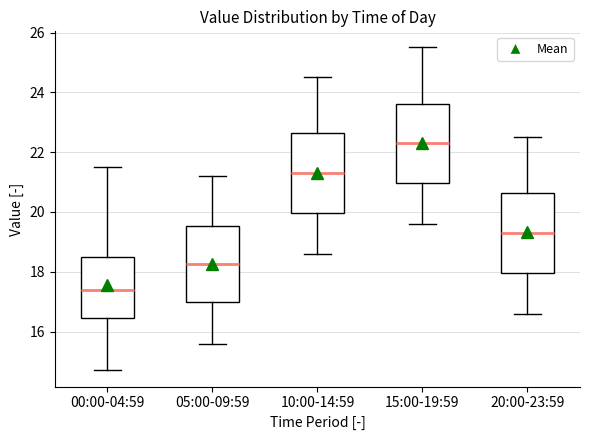

Reading left to right, transcribe this box plot: for each box, give where its median line is, the range the box spans, and where its two whiskers end, as read against the y-axis. The values are not printed on the chart, so give them approximately, as read against the axis.

00:00-04:59: median 17.4, box 16.4 to 18.6, whiskers 14.8 to 21.6
05:00-09:59: median 18.2, box 17.0 to 19.6, whiskers 15.6 to 21.2
10:00-14:59: median 21.4, box 20.0 to 22.6, whiskers 18.6 to 24.6
15:00-19:59: median 22.4, box 21.0 to 23.6, whiskers 19.6 to 25.6
20:00-23:59: median 19.4, box 18.0 to 20.6, whiskers 16.6 to 22.6